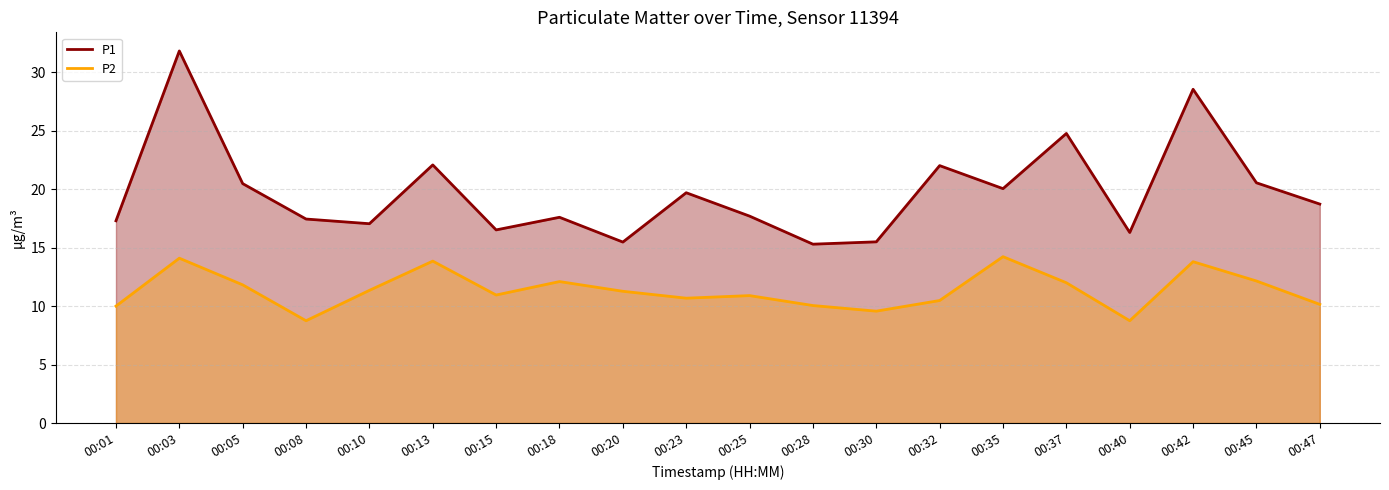

Does the chart have visible grid lines?

Yes